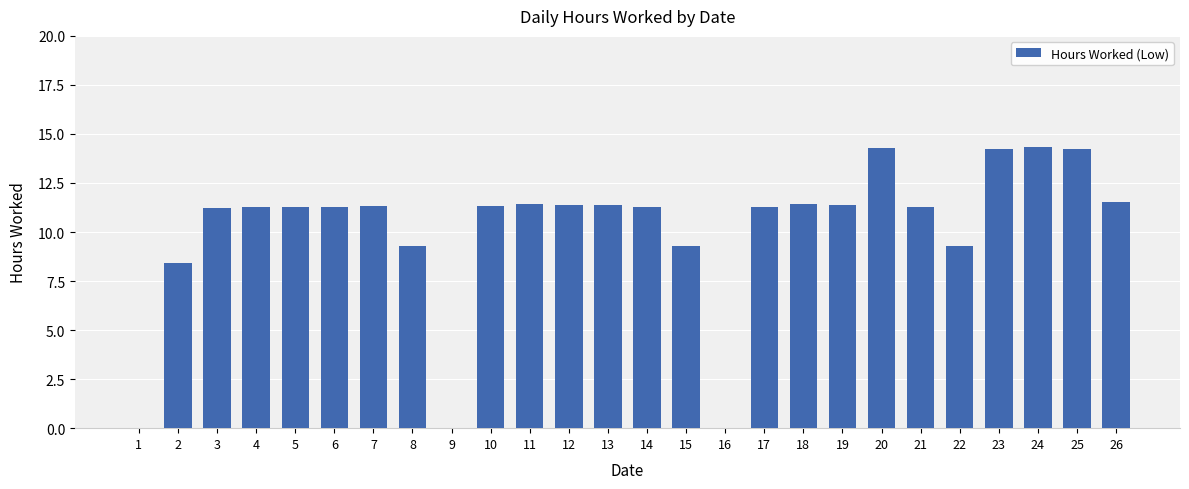

Count the number of values greater than 11.

19